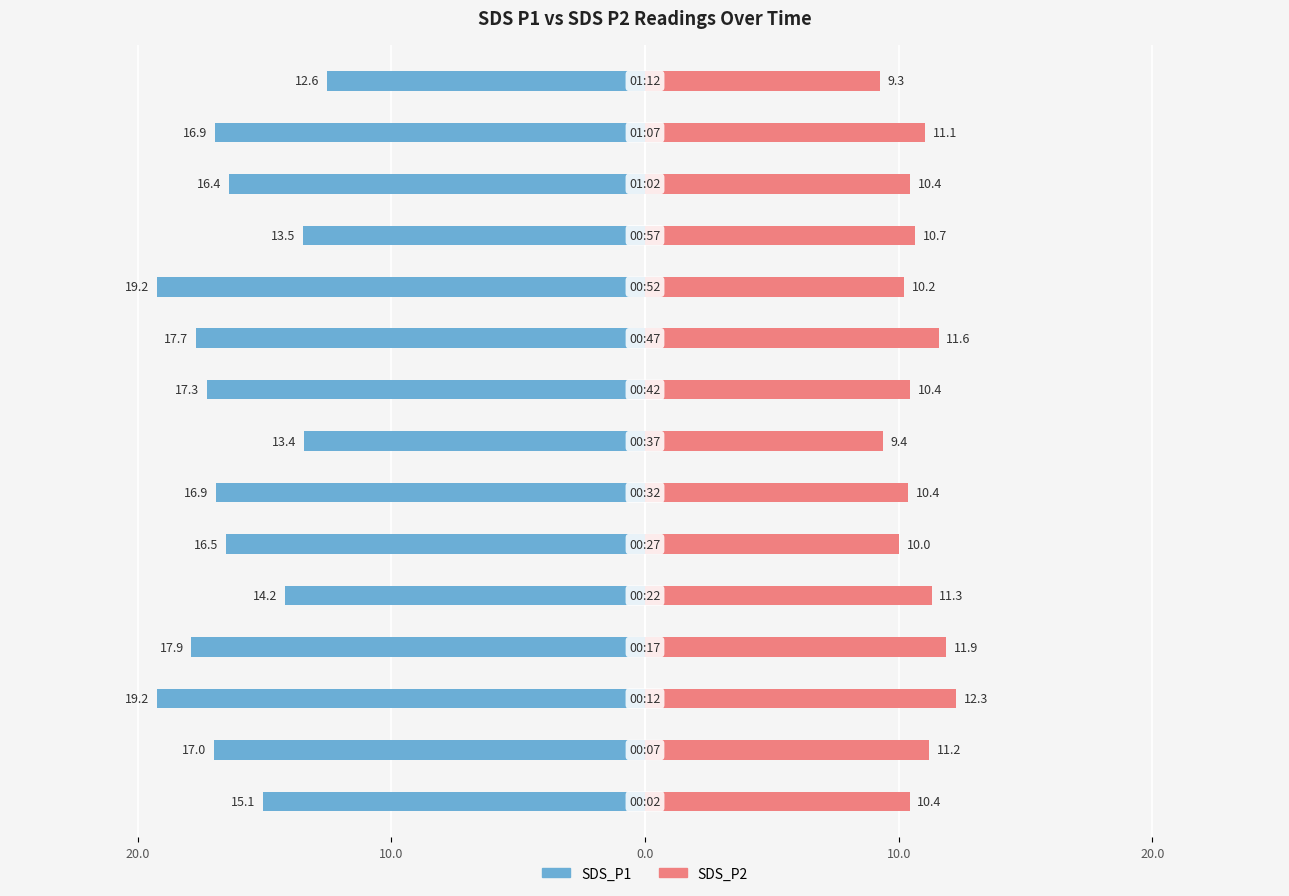

Which series changed the most between 20.0 and 5?

SDS_P1